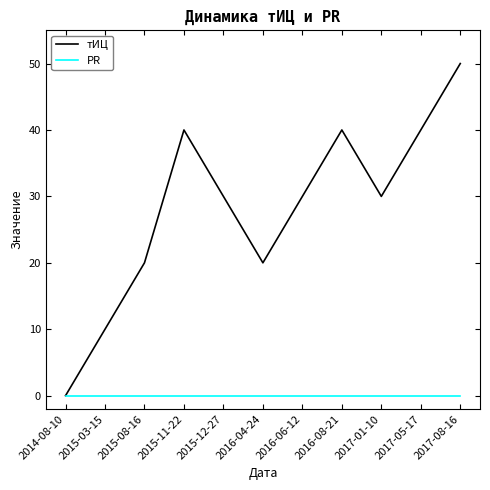

What is the total value across all series at 2016-06-12?

30